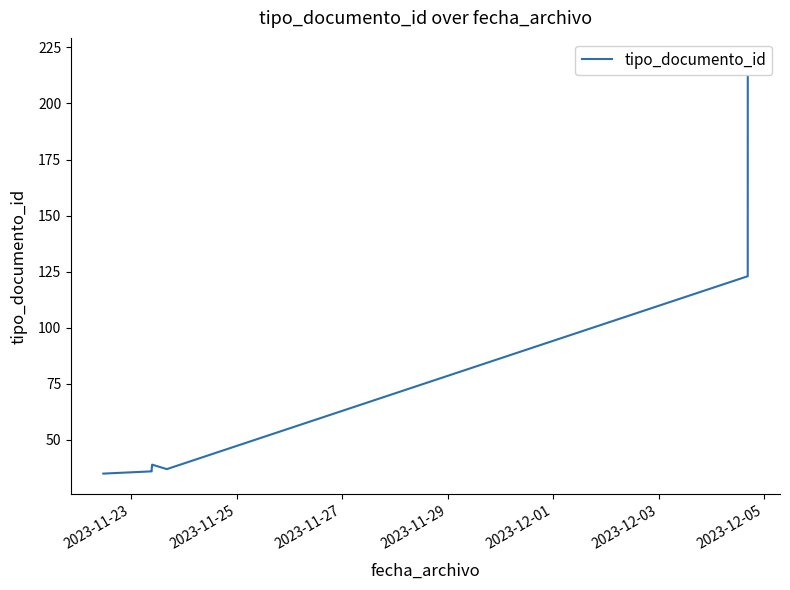

How many distinct data groups are displayed?

1